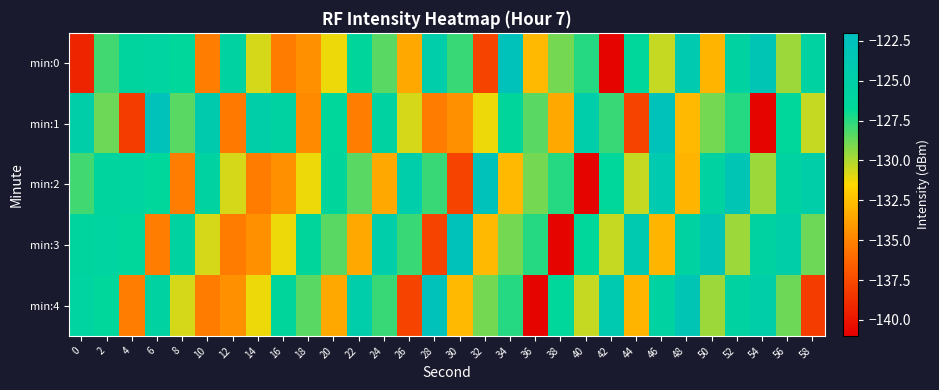

Reading right to left, what are all the values shown in this chart?

min:0: 58=-125.8	56=-129.7	54=-123.2	52=-125.6	50=-132.9	48=-124.0	46=-130.4	44=-126.5	42=-140.7	40=-127.5	38=-128.9	36=-132.8	34=-122.5	32=-137.7	30=-127.8	28=-124.7	26=-133.5	24=-128.4	22=-126.3	20=-131.2	18=-134.5	16=-135.3	14=-130.7	12=-125.8	10=-135.2	8=-126.5	6=-125.9	4=-126.0	2=-128.0	0=-139.3
min:1: 58=-130.4	56=-126.5	54=-140.7	52=-127.5	50=-128.9	48=-132.8	46=-122.5	44=-137.7	42=-127.8	40=-124.7	38=-133.5	36=-128.4	34=-126.3	32=-131.2	30=-134.5	28=-135.3	26=-130.7	24=-125.8	22=-135.2	20=-126.5	18=-134.7	16=-125.6	14=-124.9	12=-135.5	10=-124.1	8=-128.4	6=-122.6	4=-138.2	2=-128.8	0=-124.8
min:2: 58=-124.8	56=-125.8	54=-129.7	52=-123.2	50=-125.6	48=-132.9	46=-124.0	44=-130.4	42=-126.5	40=-140.7	38=-127.5	36=-128.9	34=-132.8	32=-122.5	30=-137.7	28=-127.8	26=-124.7	24=-133.5	22=-128.4	20=-126.3	18=-131.2	16=-134.5	14=-135.3	12=-130.7	10=-125.8	8=-135.2	6=-126.5	4=-125.9	2=-126.0	0=-128.0
min:3: 58=-128.8	56=-124.8	54=-125.8	52=-129.7	50=-123.2	48=-125.6	46=-132.9	44=-124.0	42=-130.4	40=-126.5	38=-140.7	36=-127.5	34=-128.9	32=-132.8	30=-122.5	28=-137.7	26=-127.8	24=-124.7	22=-133.5	20=-128.4	18=-126.3	16=-131.2	14=-134.5	12=-135.3	10=-130.7	8=-125.8	6=-135.2	4=-126.5	2=-125.9	0=-126.0
min:4: 58=-138.2	56=-128.8	54=-124.8	52=-125.8	50=-129.7	48=-123.2	46=-125.6	44=-132.9	42=-124.0	40=-130.4	38=-126.5	36=-140.7	34=-127.5	32=-128.9	30=-132.8	28=-122.5	26=-137.7	24=-127.8	22=-124.7	20=-133.5	18=-128.4	16=-126.3	14=-131.2	12=-134.5	10=-135.3	8=-130.7	6=-125.8	4=-135.2	2=-126.5	0=-125.9